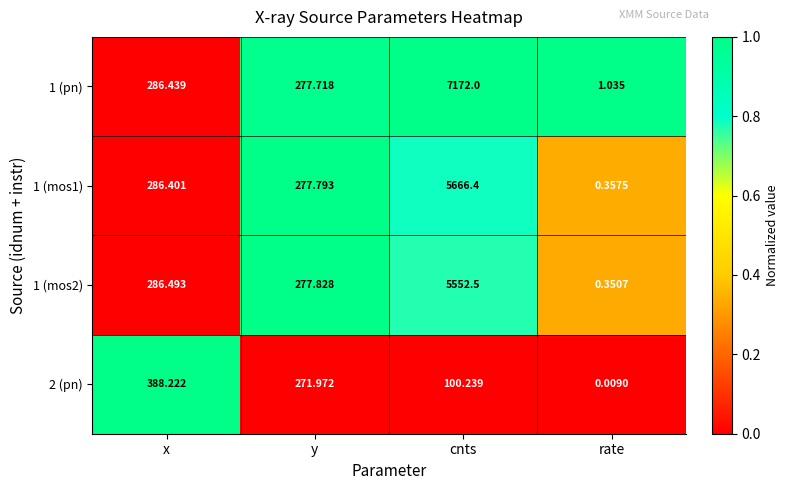

What is the total value across all series at y?

1105.3